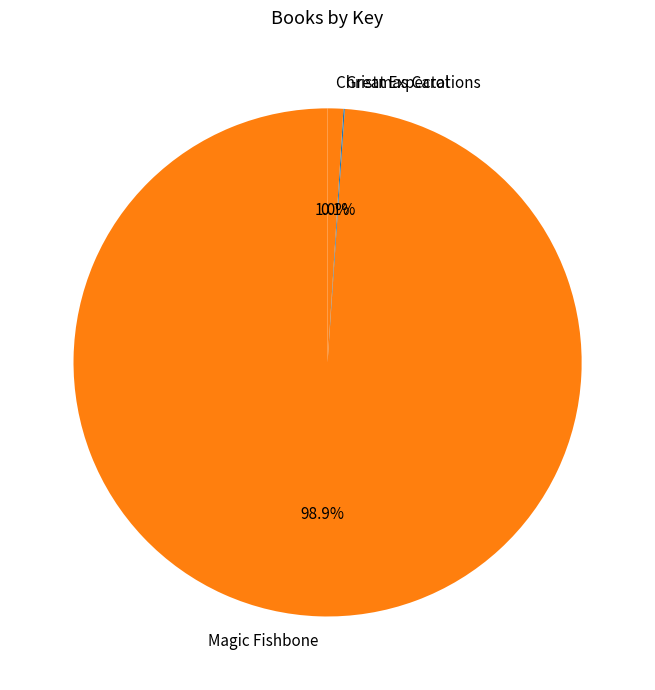

To the nearest percent, what portion does Christmas Carol represent?

1%